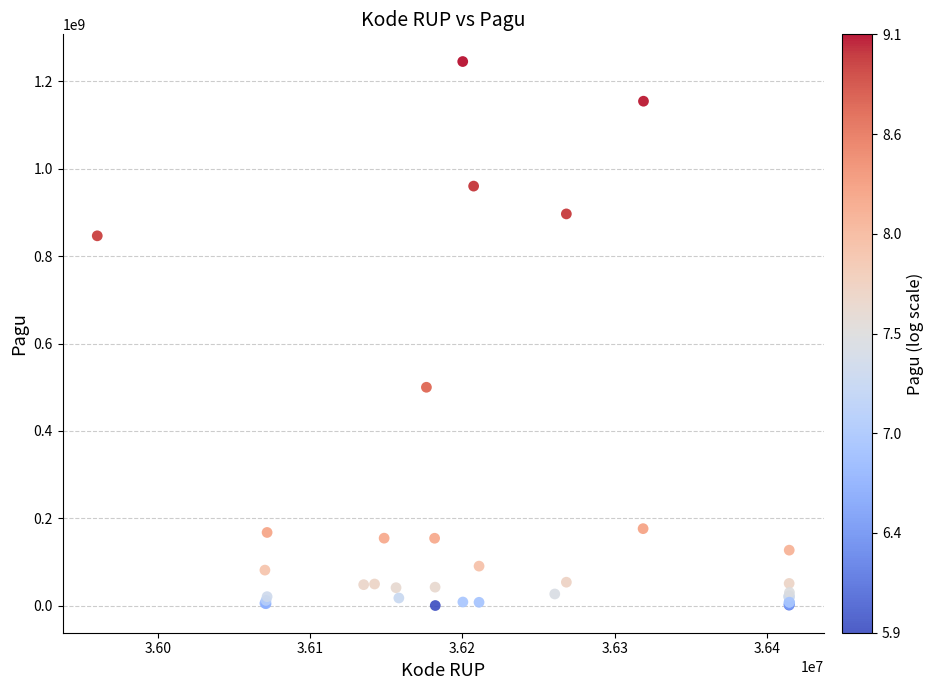

What Y value in the scatter plot is closest to 622840000?

499932000